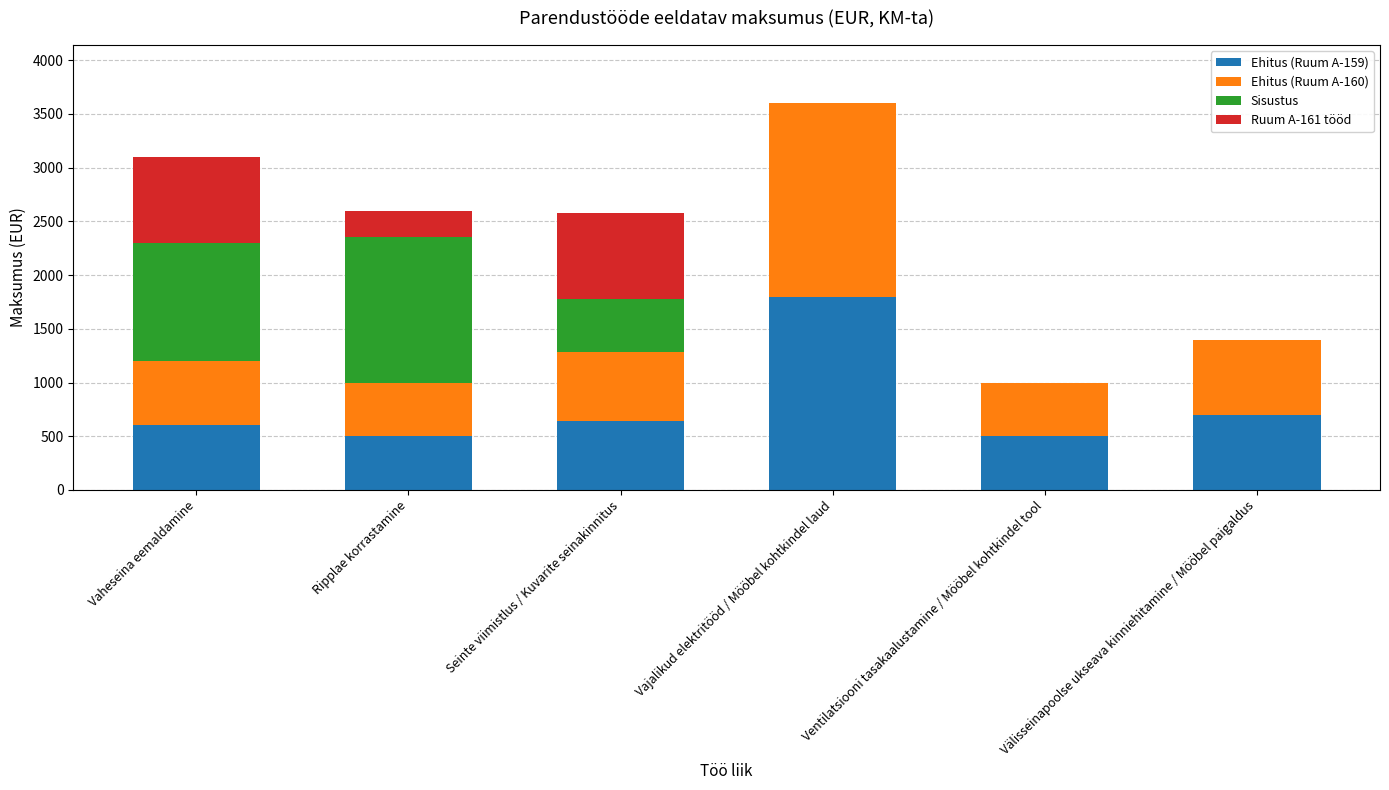

True or false: Ehitus (Ruum A-159) has a value of 600 at Vaheseina eemaldamine.

True